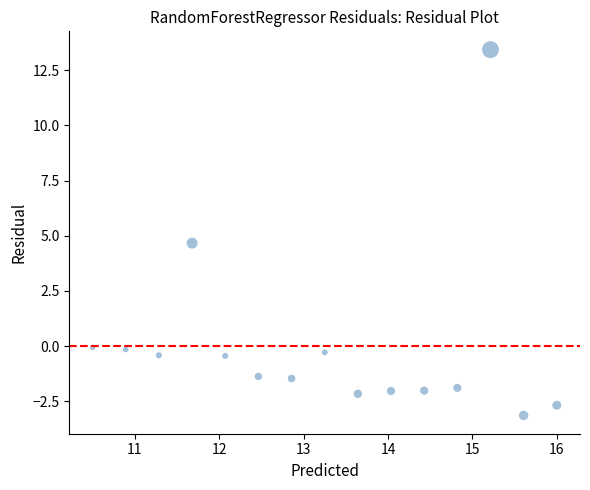

What is the range of X values (max minus min)?

5.5